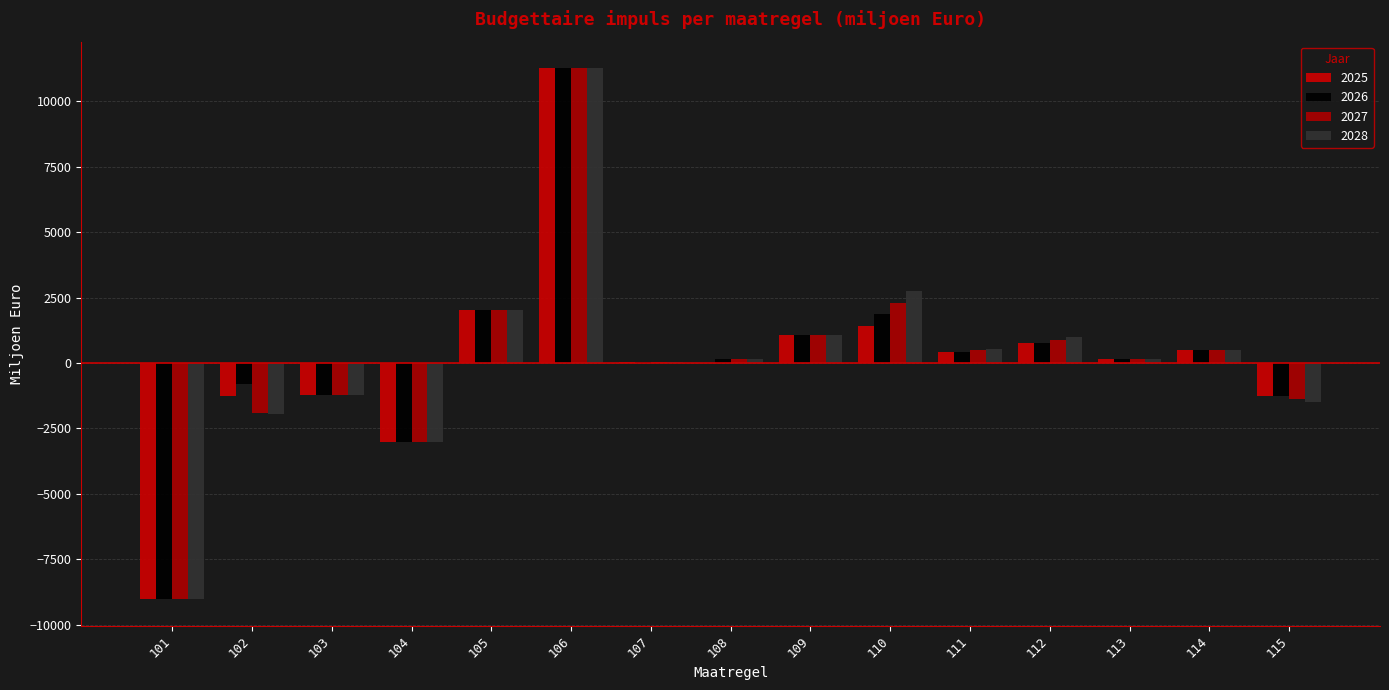

Which series has the widest spread of values?

2025